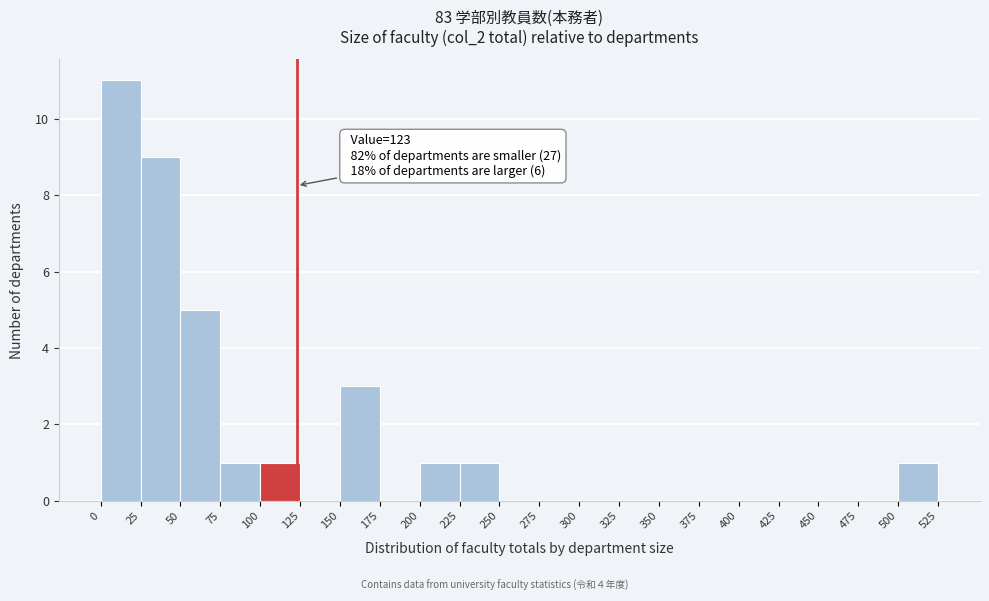

Over which range of the x-axis is the bar tallest?

0 to 25